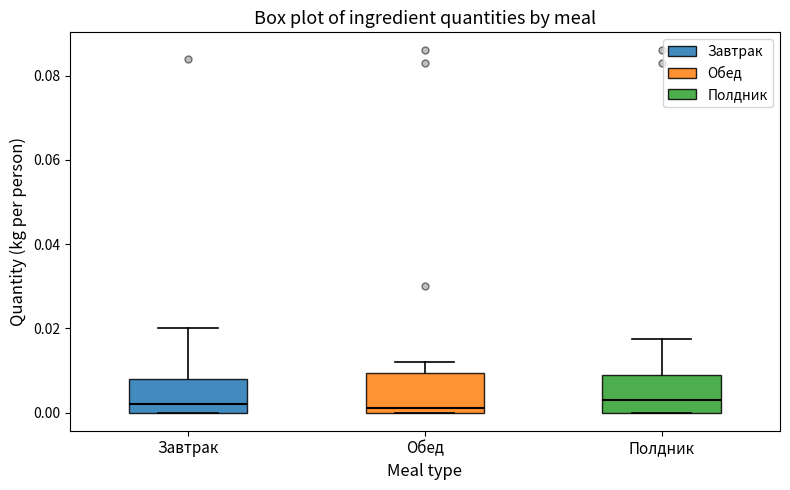

Reading left to right, read every box against the y-axis: the position of its median line, the range the box covers, and the ends of its whiskers. The values are not printed on the chart, so give them approximately, as read against the axis.

Завтрак: median 0.002, box 0.000 to 0.008, whiskers 0.000 to 0.020
Обед: median 0.002, box 0.000 to 0.010, whiskers 0.000 to 0.012
Полдник: median 0.004, box 0.000 to 0.010, whiskers 0.000 to 0.018